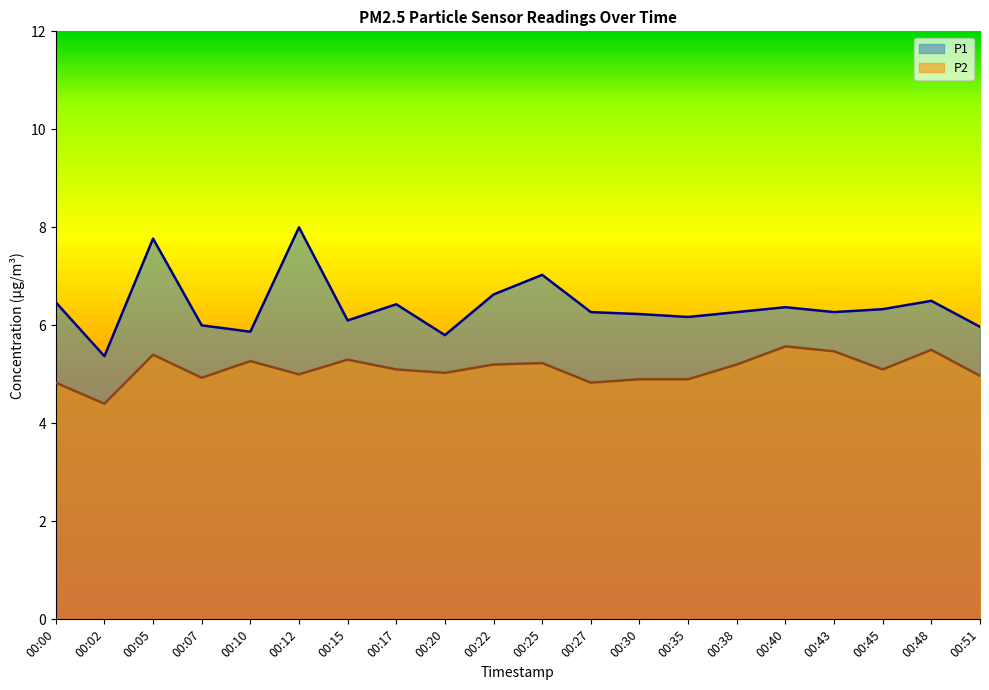

What is the maximum value shown in the chart?

8.0